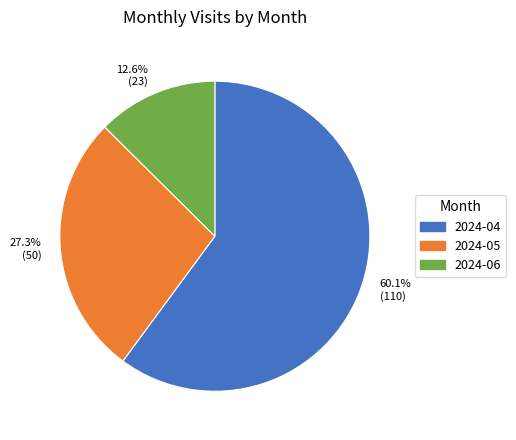

What is the total percentage of 27.3% (50) and 12.6% (23)?

39.9%